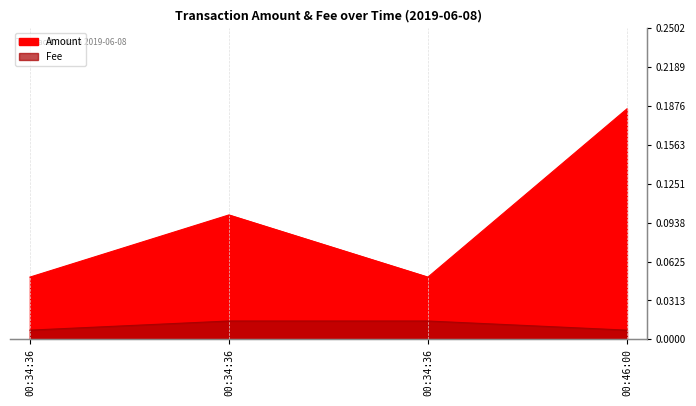

The Amount series shows 0.1 at 00:34:36. True or false?

True